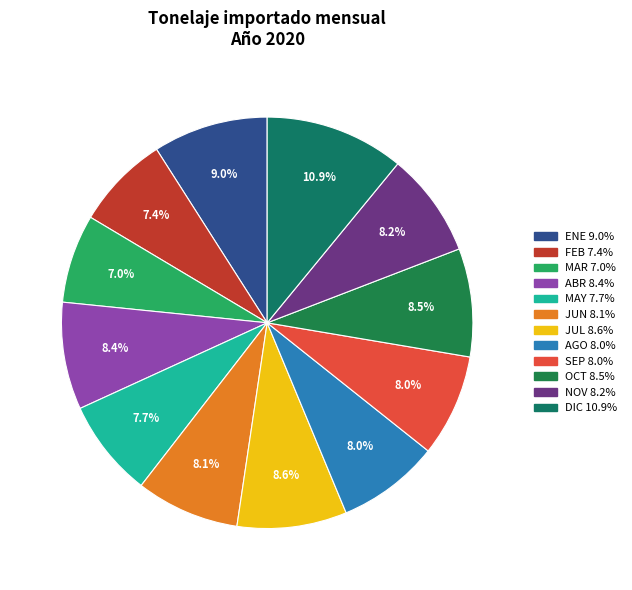

What is the ratio of the value at ENE to the value at MAY?

1.2